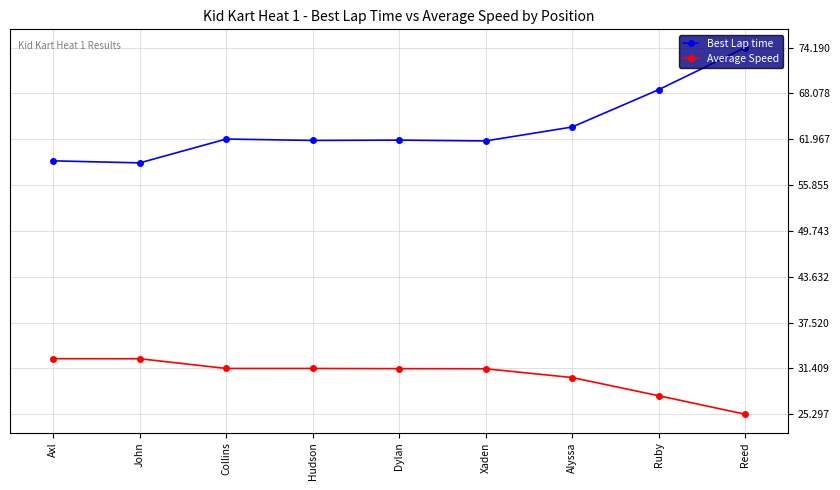

What is the minimum value for Average Speed?

25.3